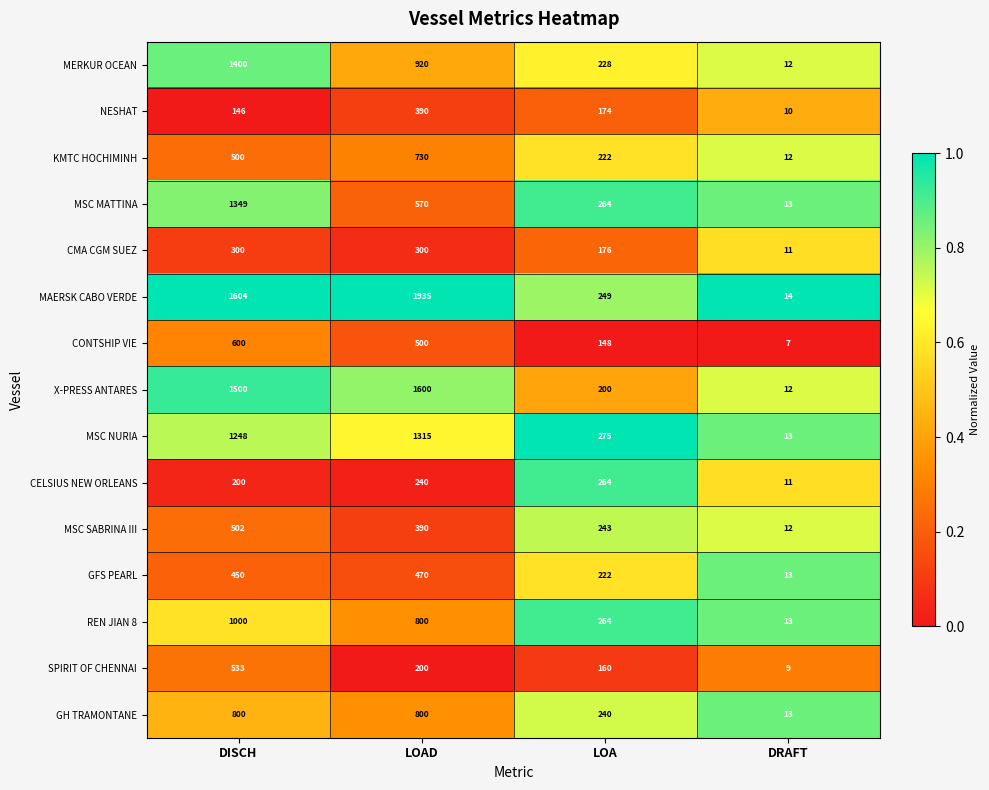

What is the average value of the CELSIUS NEW ORLEANS series?

179